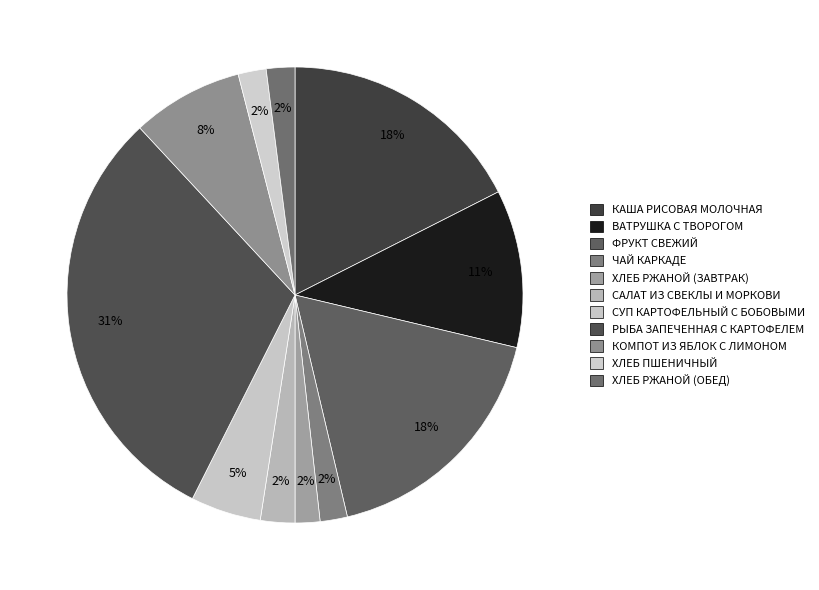

To the nearest percent, what is the average slice percentage?

9%